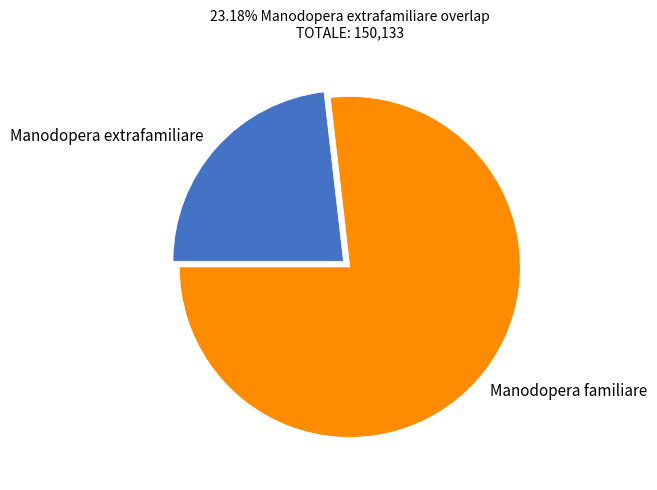

Is there any slice that represents more than half of the pie?

Yes